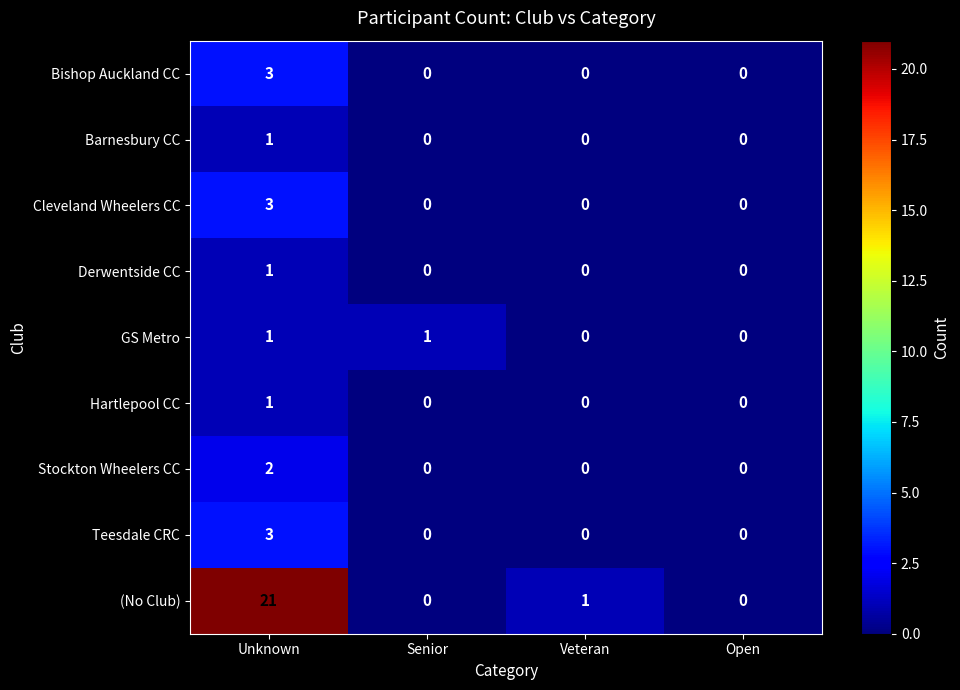

Is it true that Teesdale CRC equals 0 at Open?

True